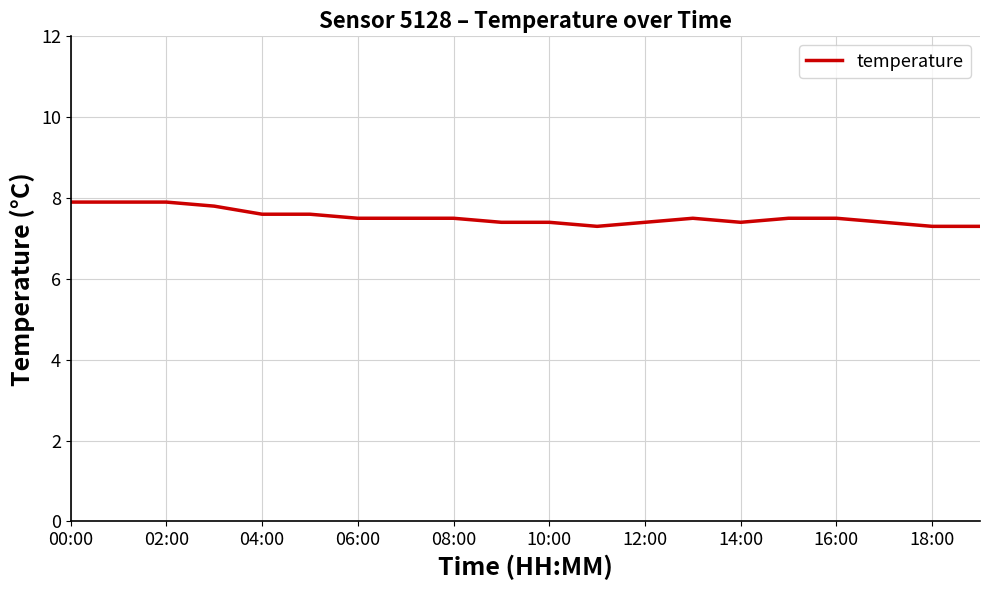

How many distinct data groups are displayed?

1